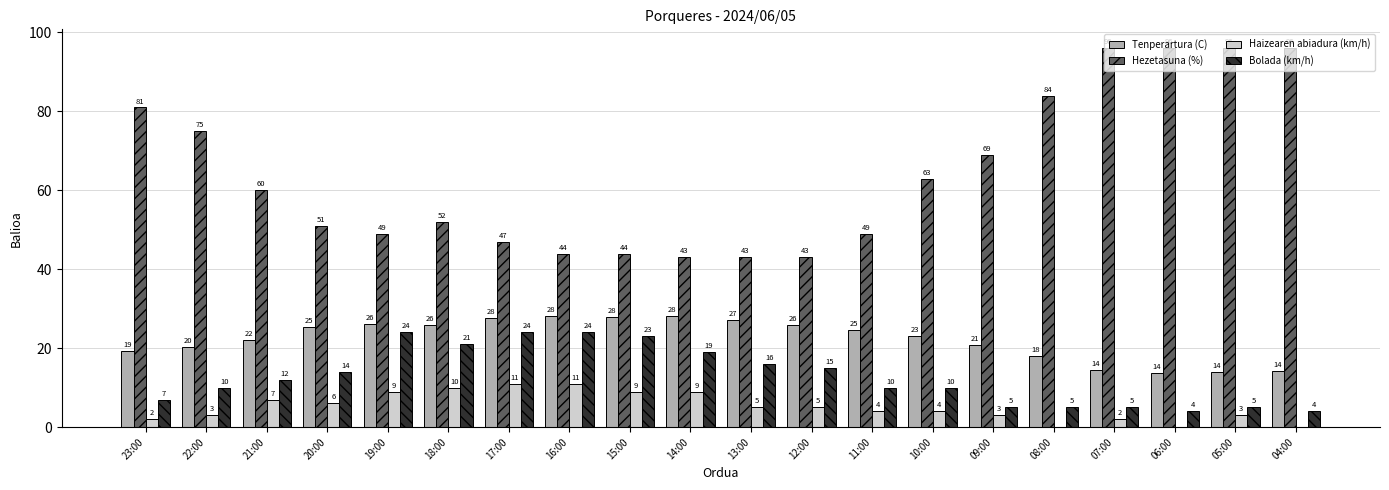

Between 22:00 and 15:00, which series saw the biggest shift?

Hezetasuna (%)